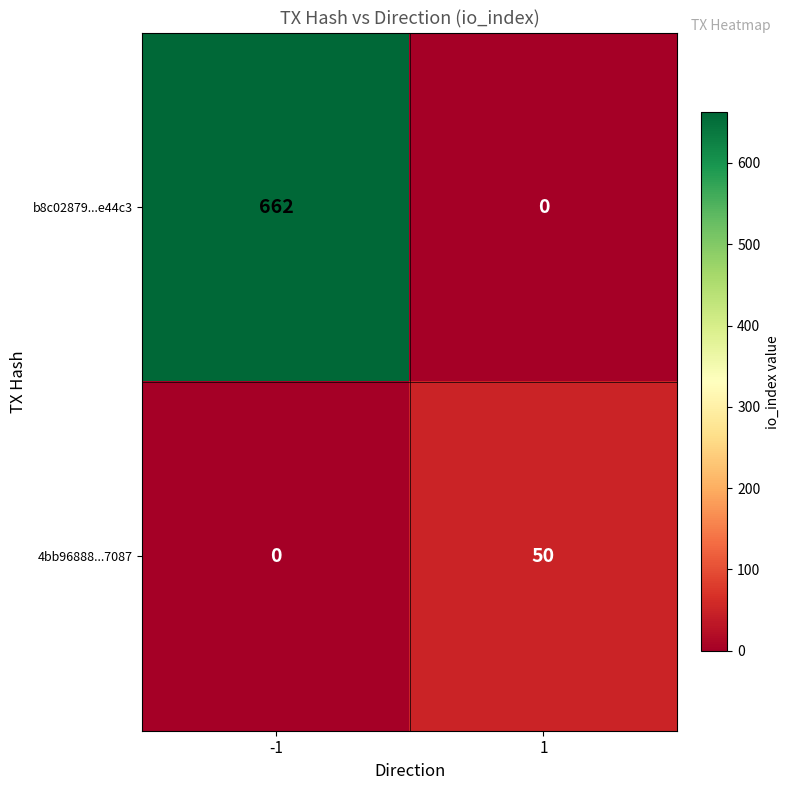

The value of 4bb96888...7087 at -1 is 0. True or false?

True